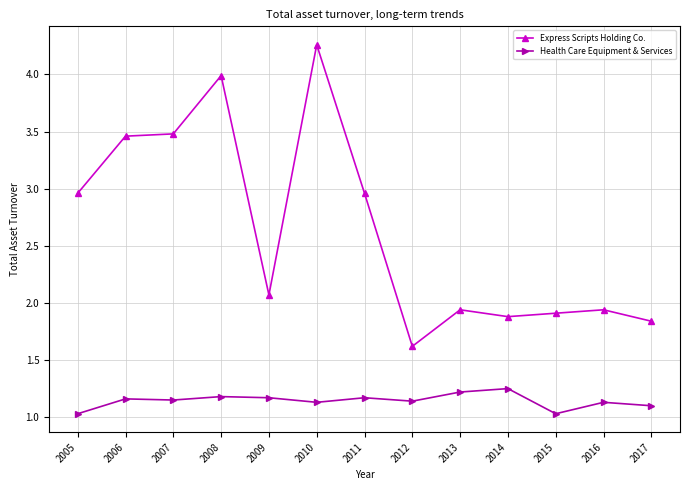

True or false: Health Care Equipment & Services has more than 0 interior local peaks.

True